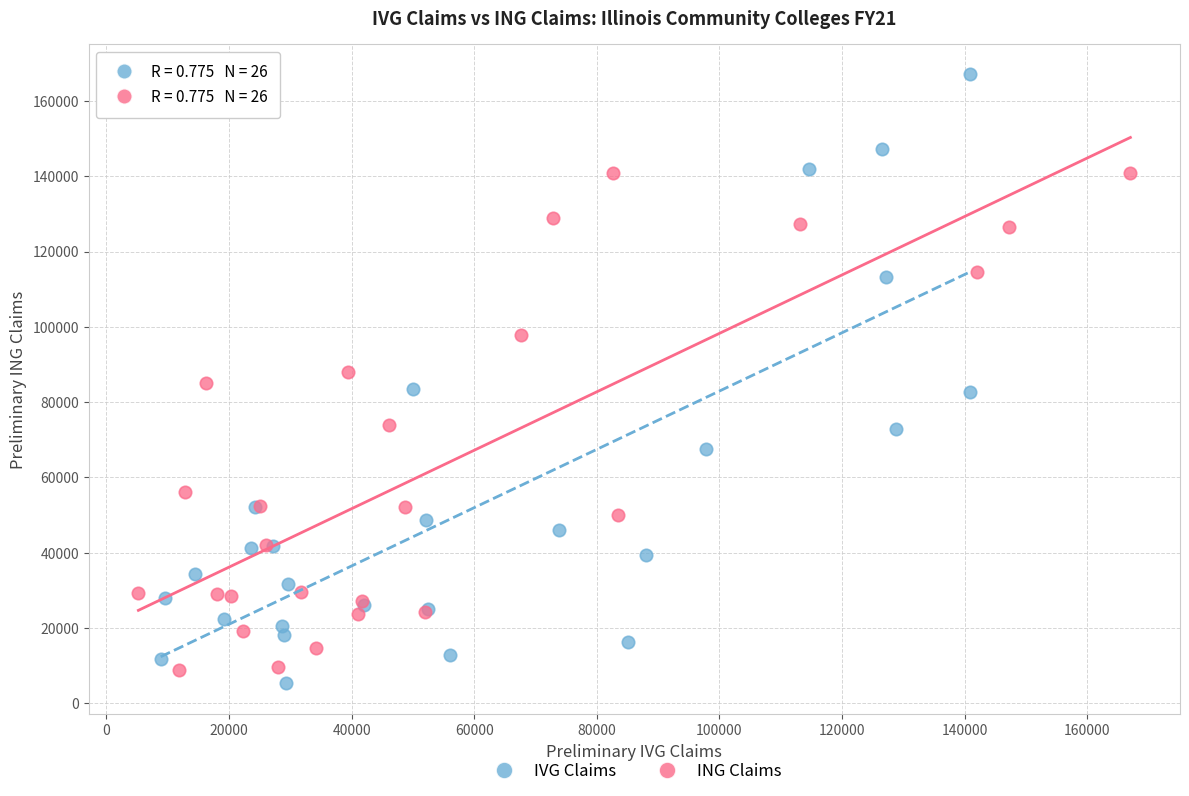

Which series has the widest spread of Y values?

IVG Claims